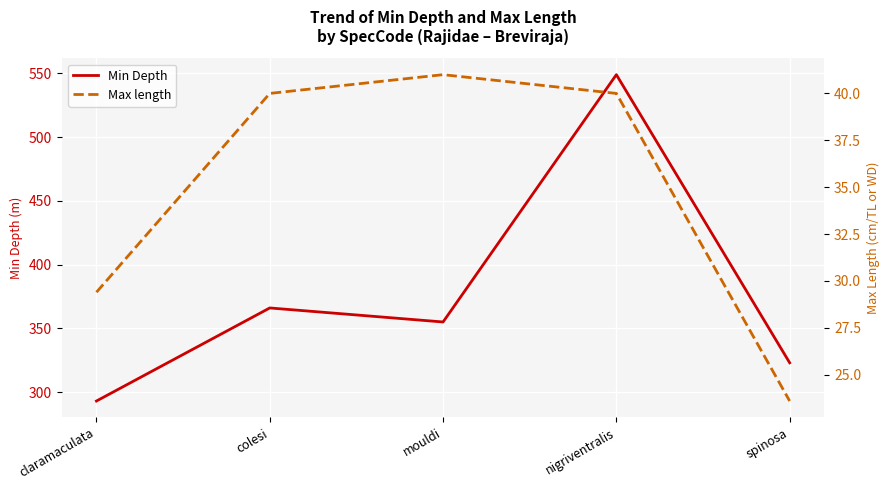

What is the total value across all series at colesi?

406.0